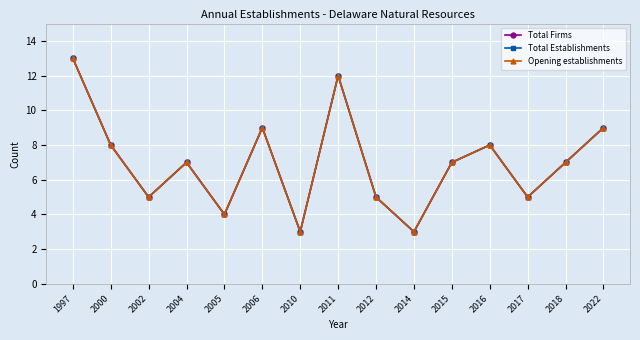

Which series has the largest total across all categories?

Total Firms